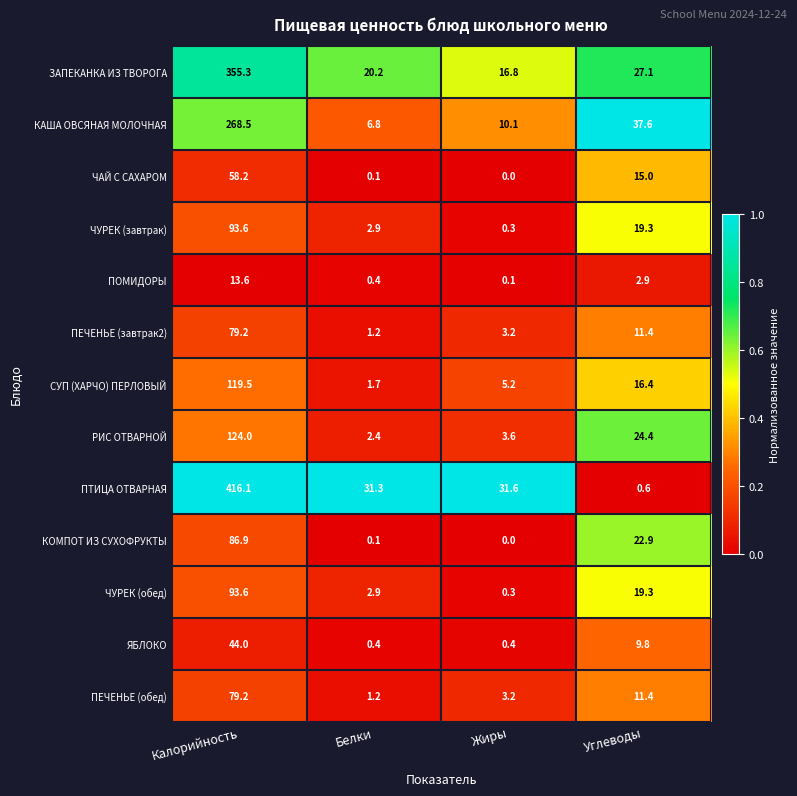

Which series has the largest total across all categories?

ПТИЦА ОТВАРНАЯ